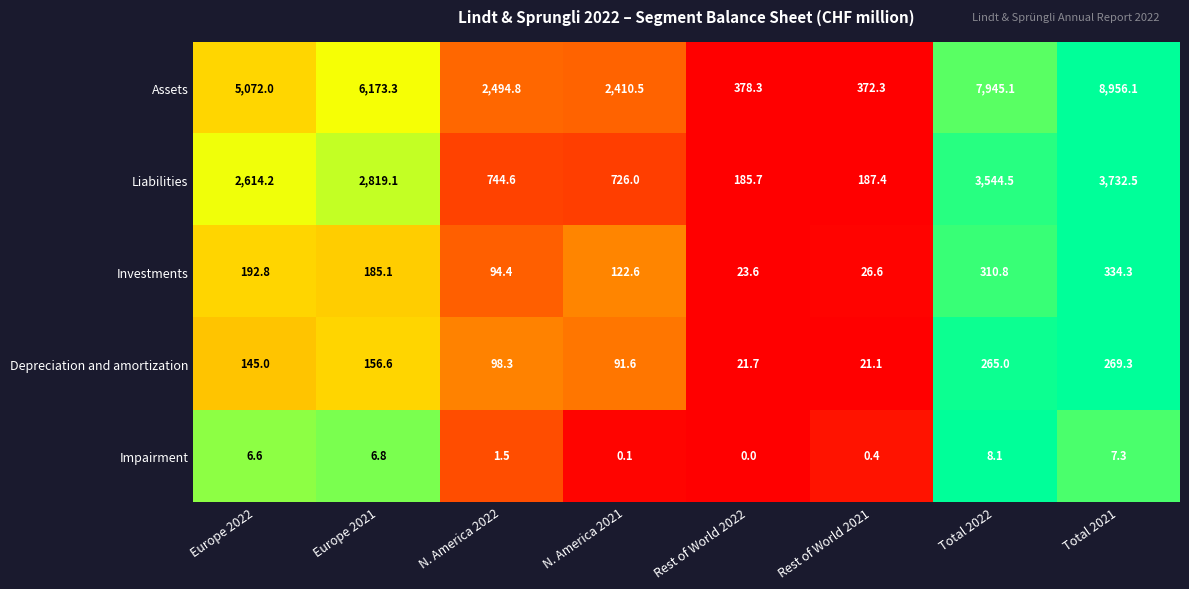

The Impairment series shows 6.8 at Europe 2021. True or false?

True